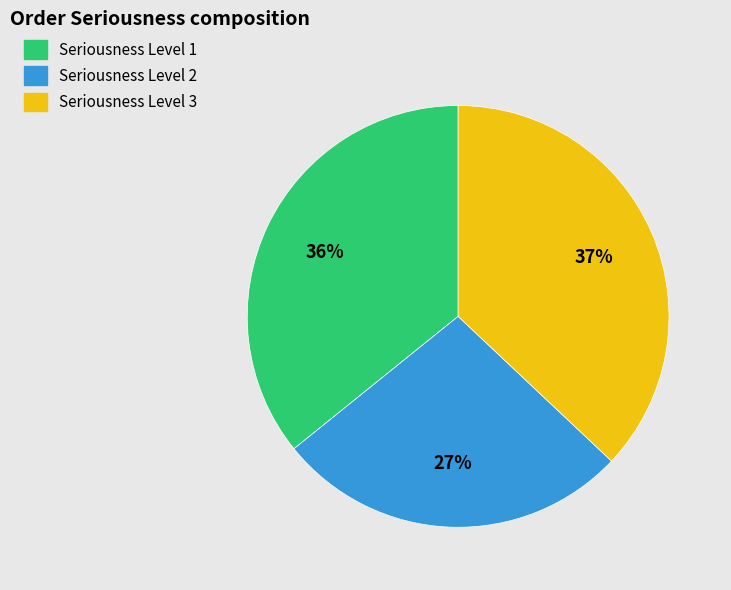

What percentage is the Seriousness Level 1 slice, to the nearest percent?

36%